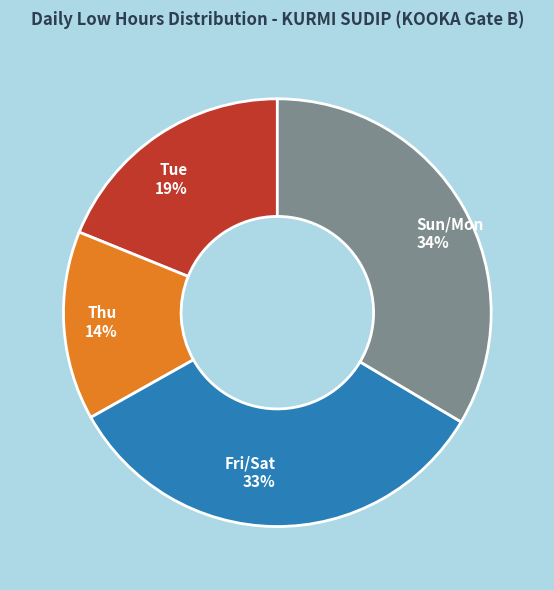

Do Fri/Sat and Sun/Mon together represent more than half of the pie?

Yes